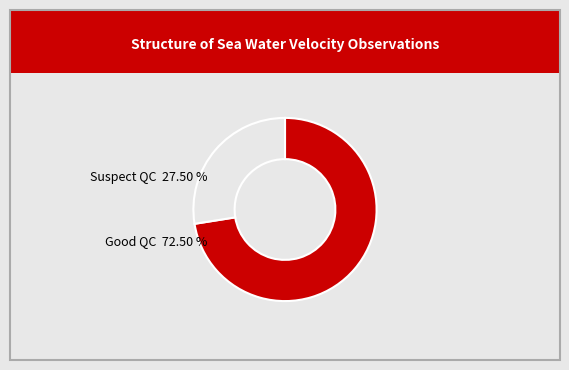

Rank the categories by value from lowest to highest.

Suspect QC, Good QC